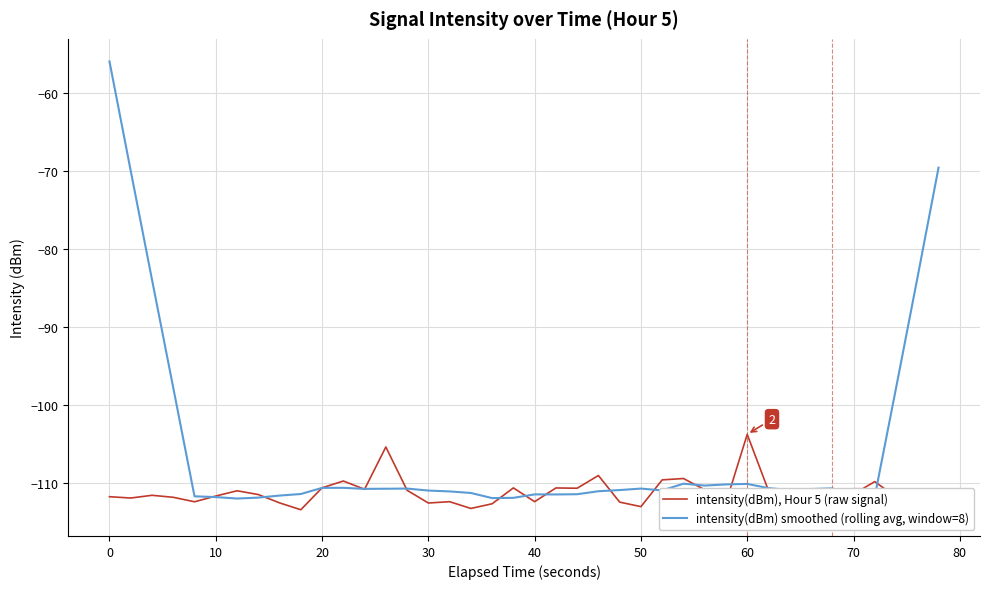

Which series has the largest range (max minus min)?

intensity(dBm) smoothed (rolling avg, window=8)